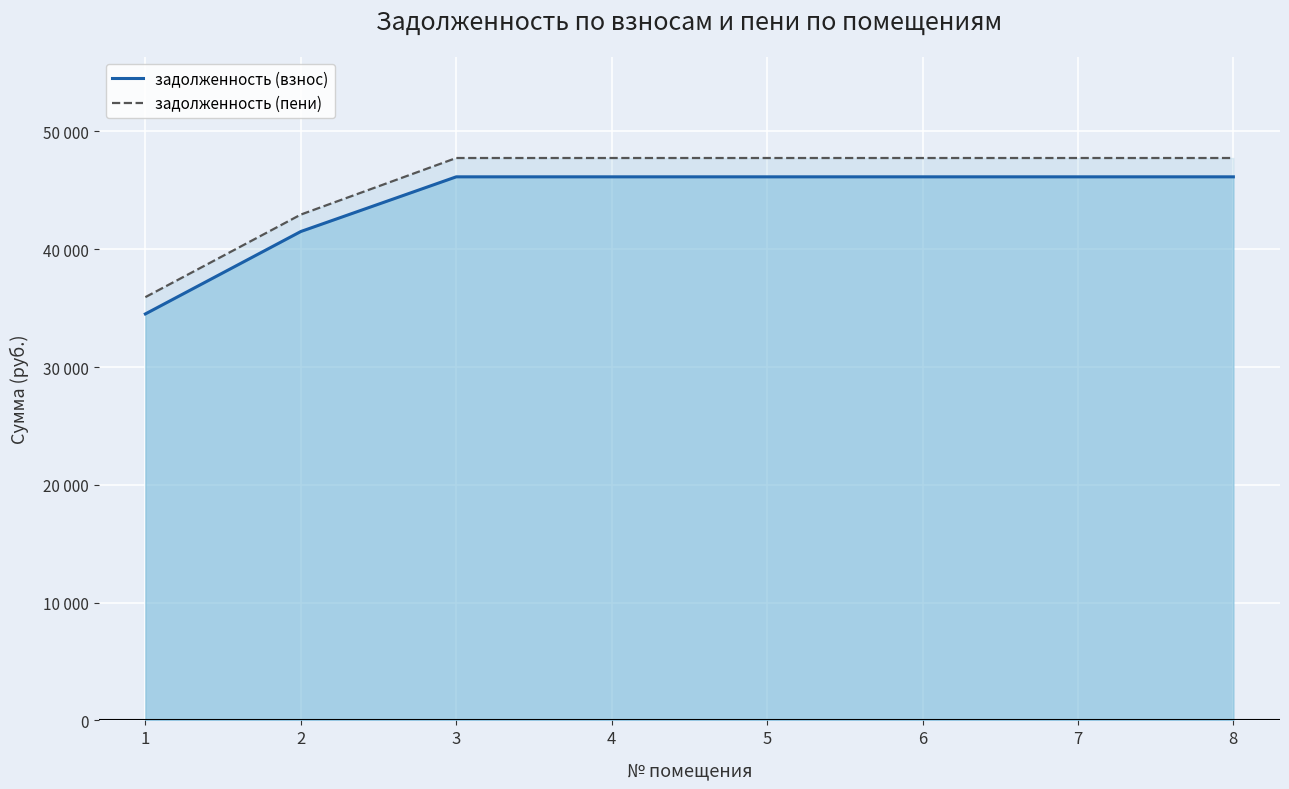

Is the value of задолженность (пени) at 4 greater than the value of задолженность (взнос) at 3?

Yes